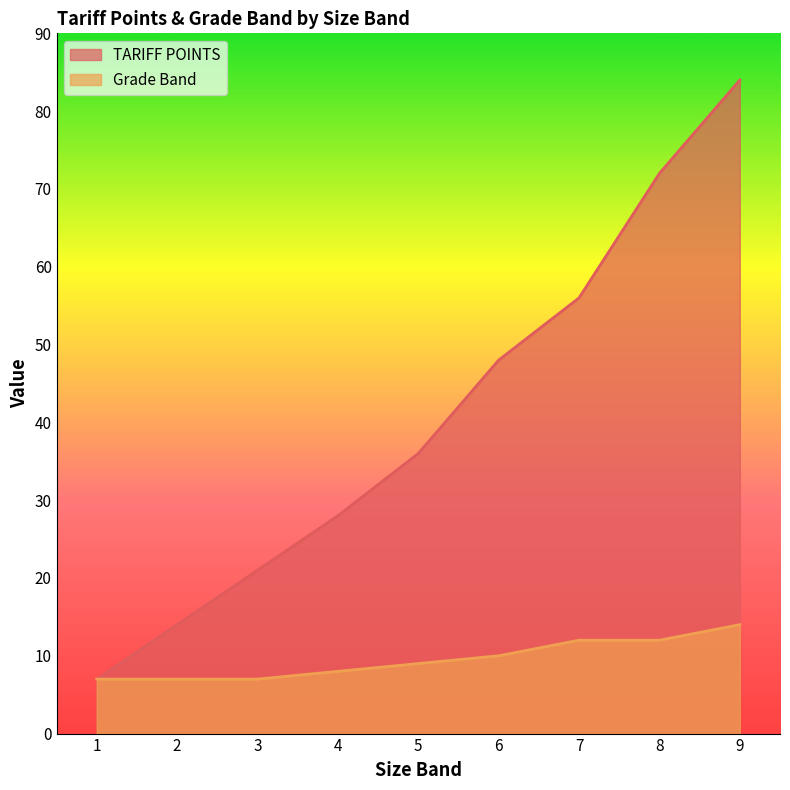

What is the average value of the Grade Band series?

10